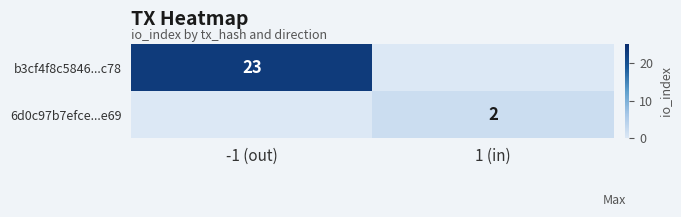

The 6d0c97b7efce...e69 series shows 2 at 1 (in). True or false?

True